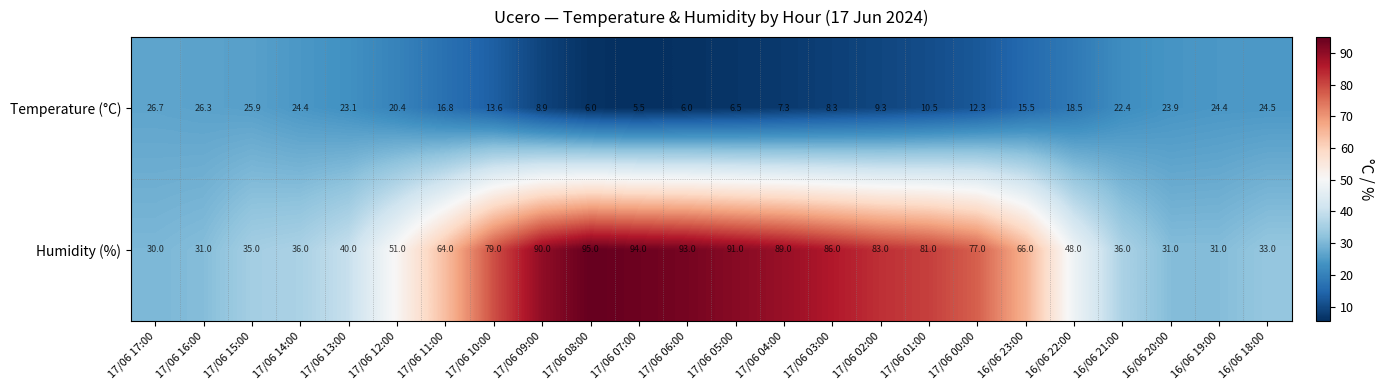

Where is Humidity (%) nearest to the value 62?

17/06 11:00